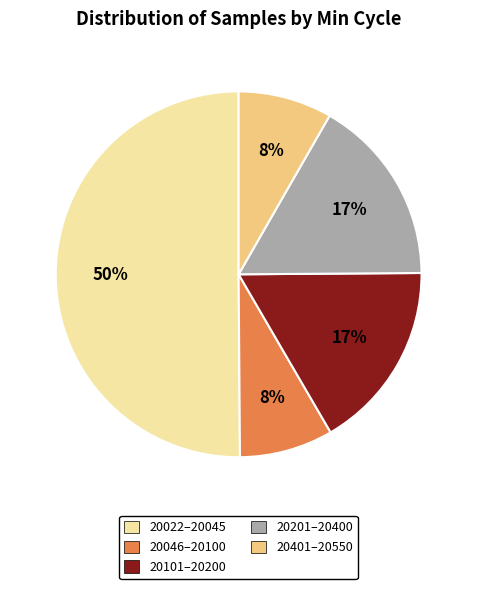

How many slices are in this pie chart?

5